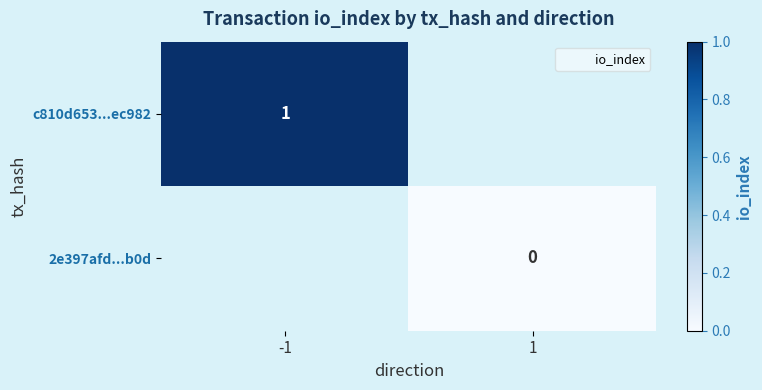

How many categories are shown in the chart?

2